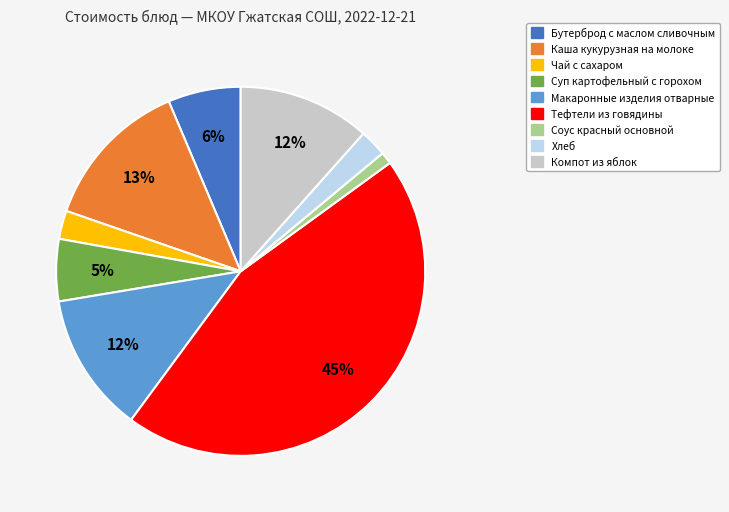

Do Тефтели из говядины and Каша кукурузная на молоке together represent more than half of the pie?

Yes